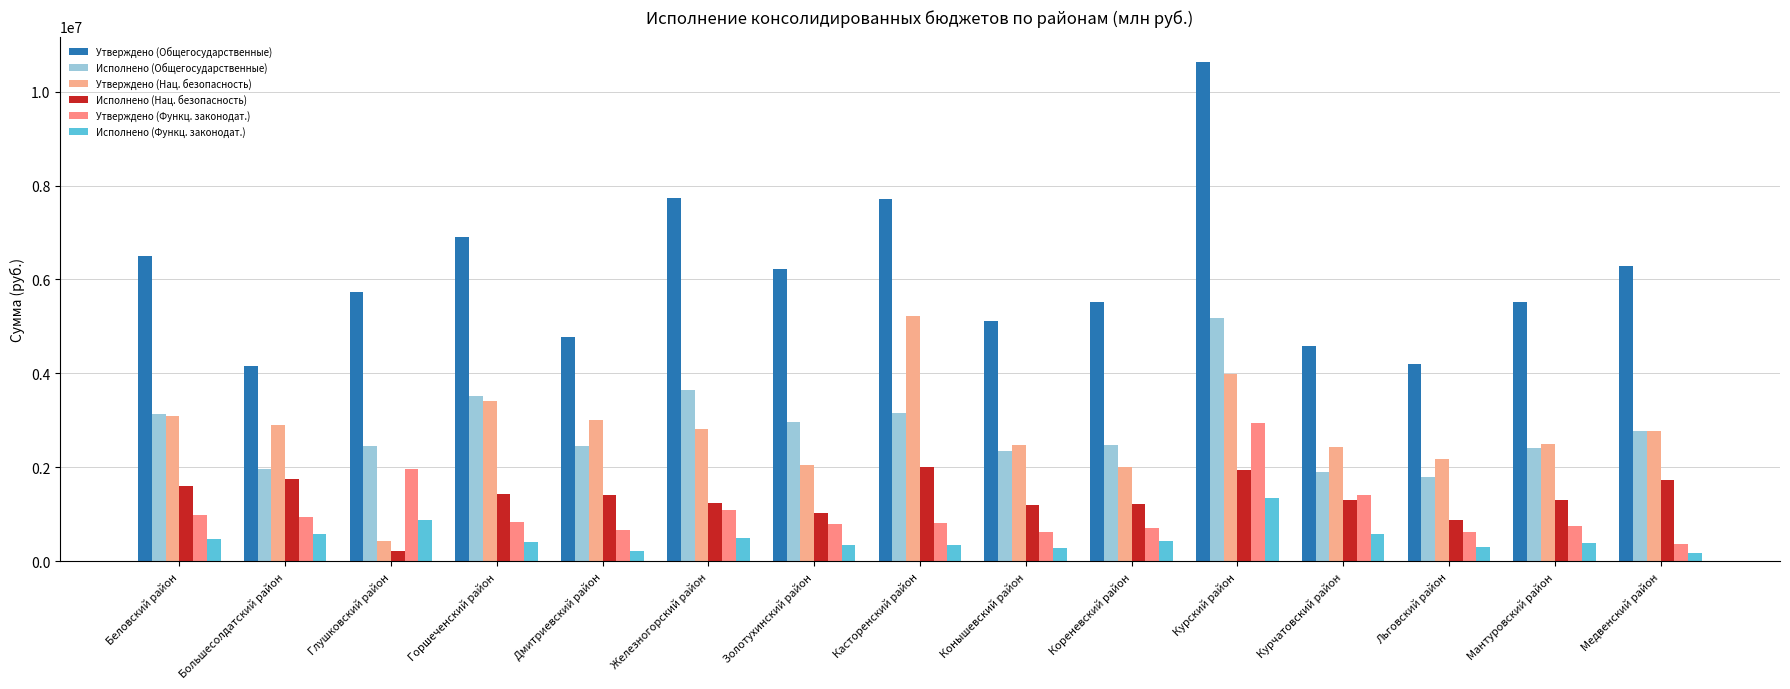

Read the Исполнено (Функц. законодат.) value at Горшеченский район.

414033.0